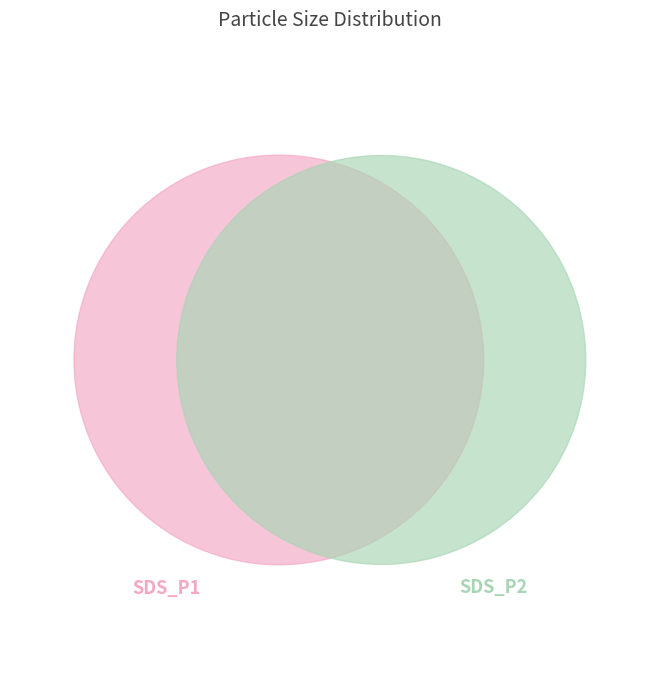

Is 23 the majority of the pie?

No